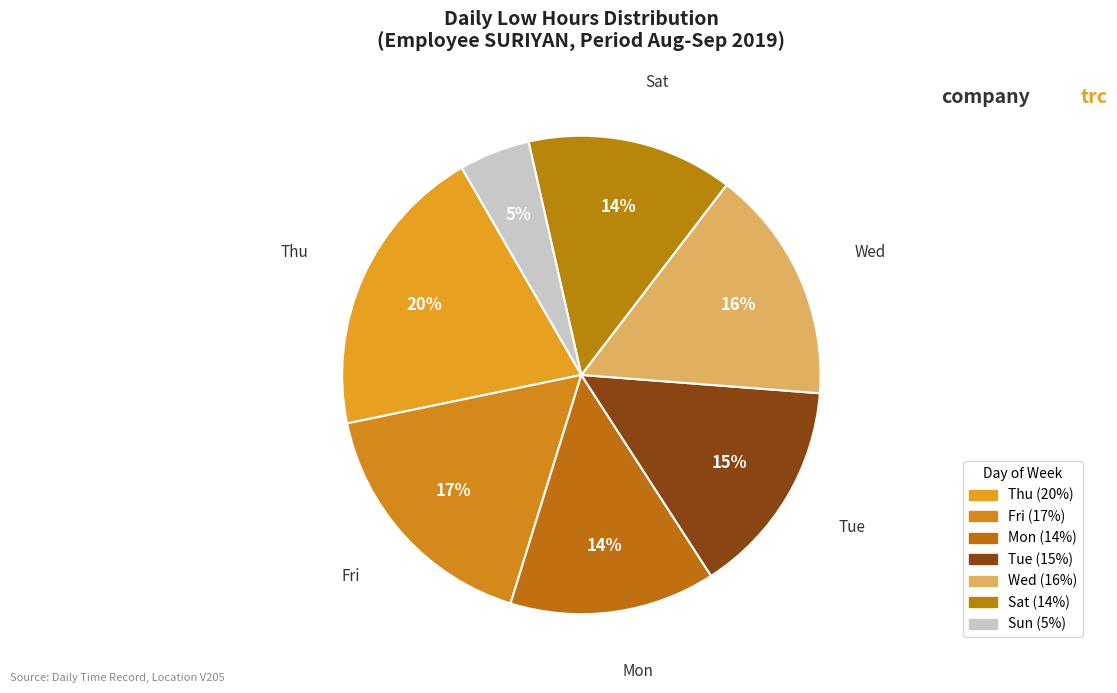

Count the number of slices in the pie.

7